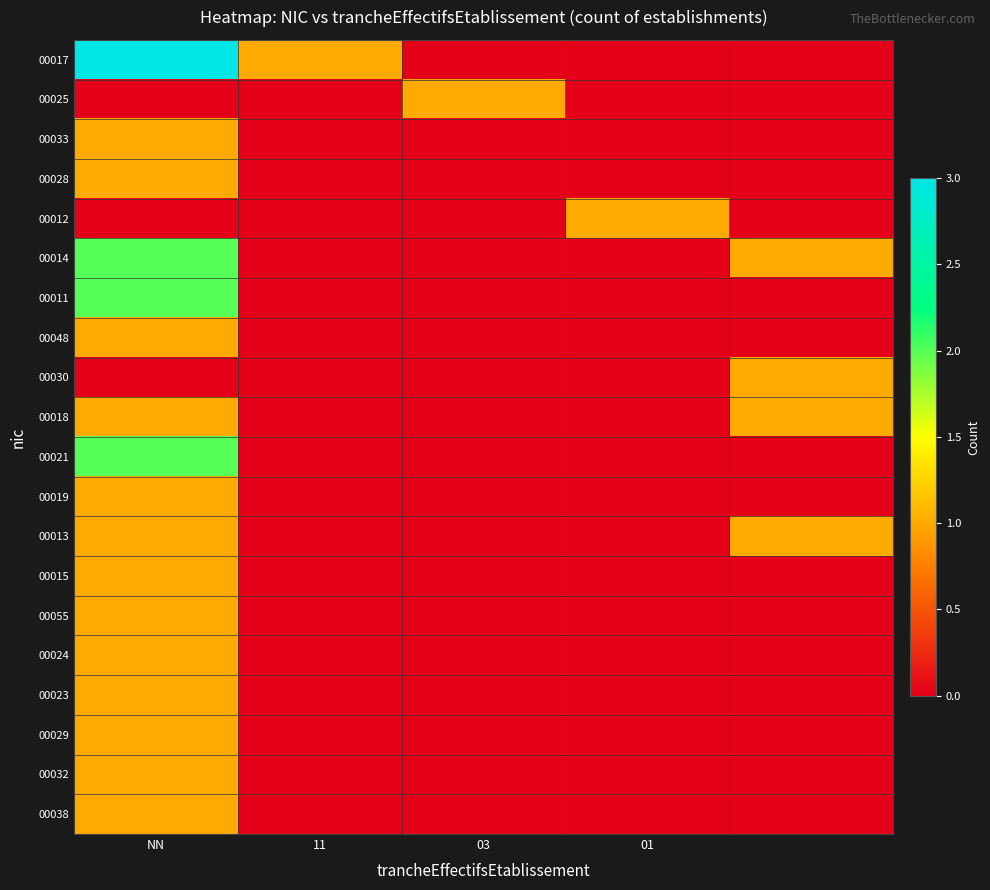

At which category is the sum across all series the highest?

NN